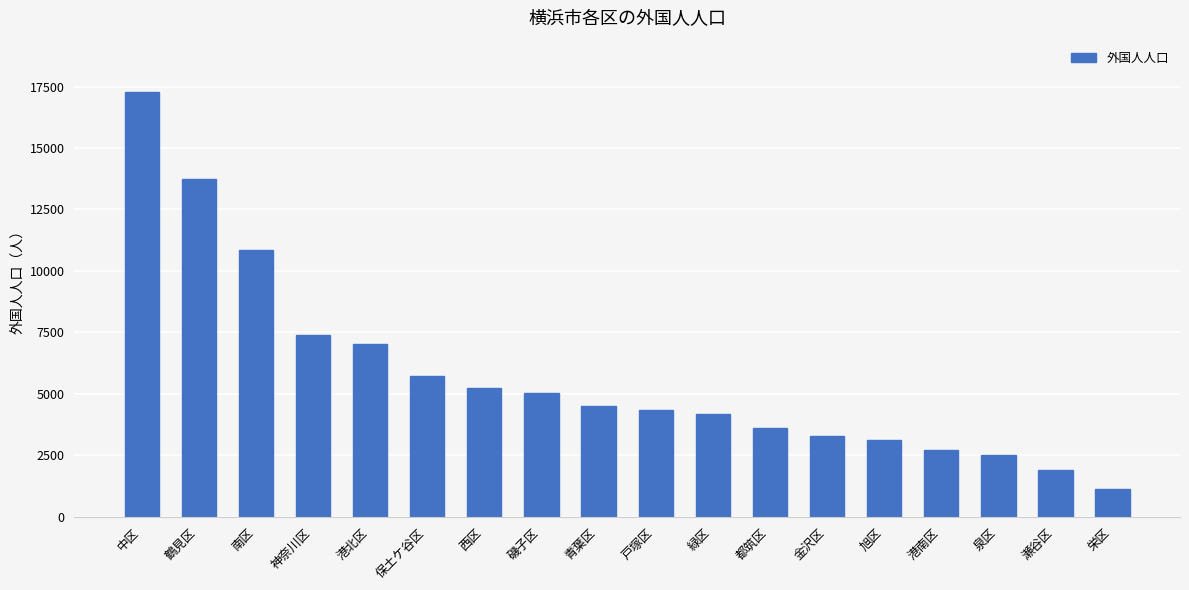

True or false: the data shows 17290 at 中区.

True